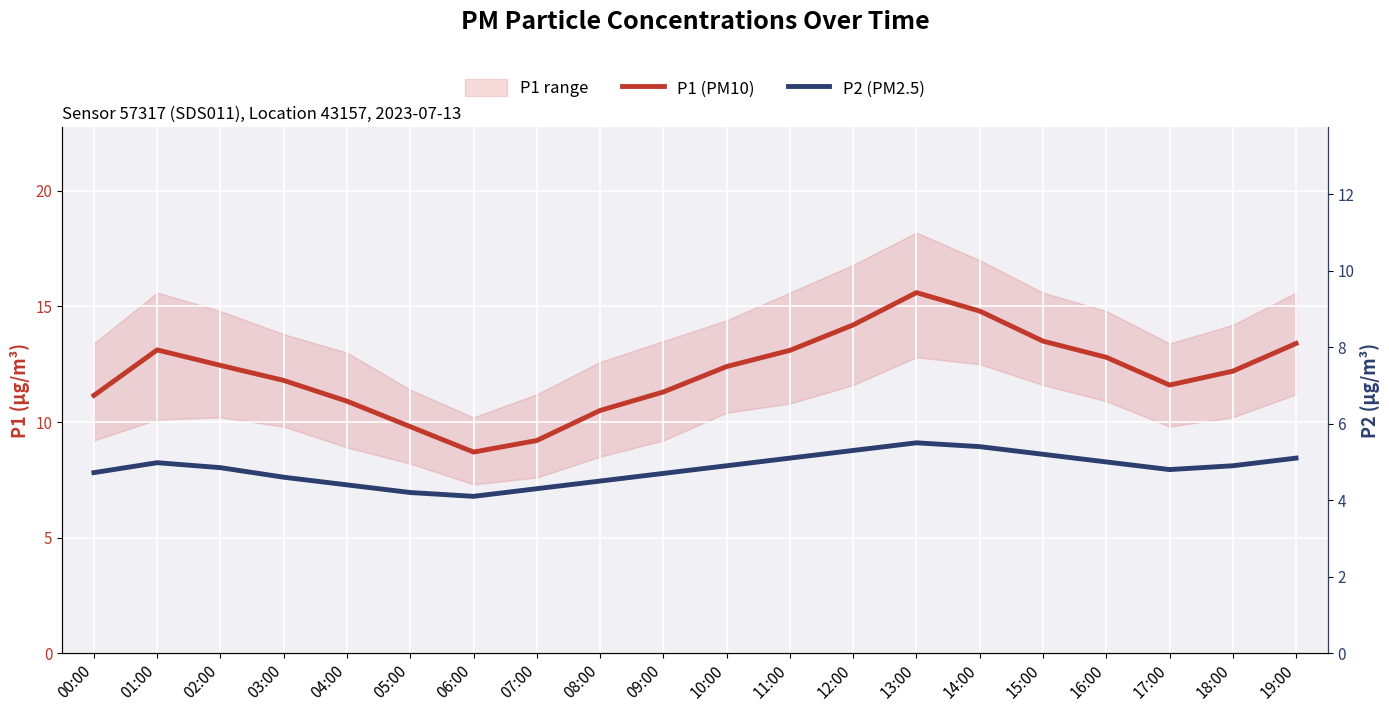

True or false: P1 (PM10) and P2 (PM2.5) intersect in this chart.

False